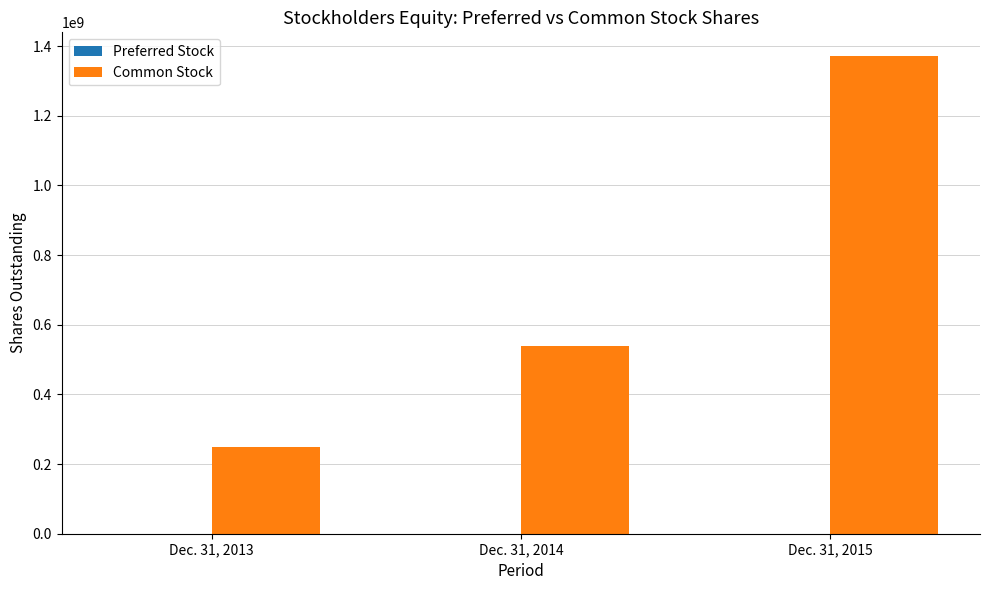

How many distinct data groups are displayed?

2